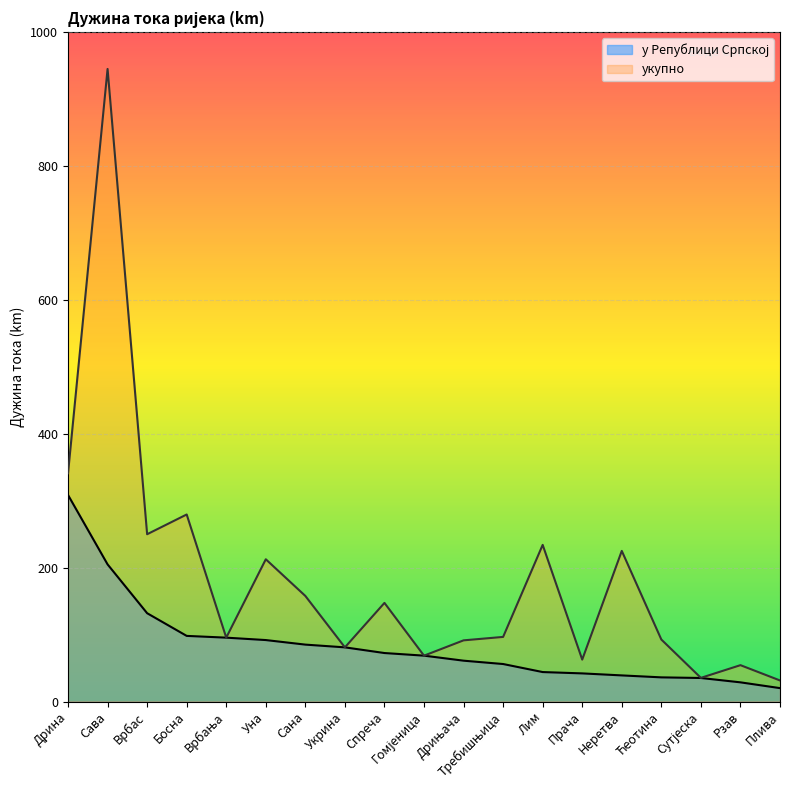

What is the highest value of the укупно series?

945.0